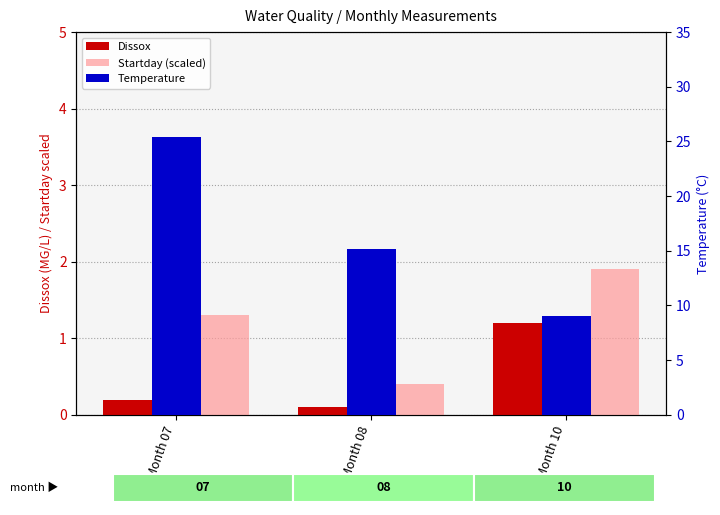

What is the minimum value for Startday (scaled)?

0.4